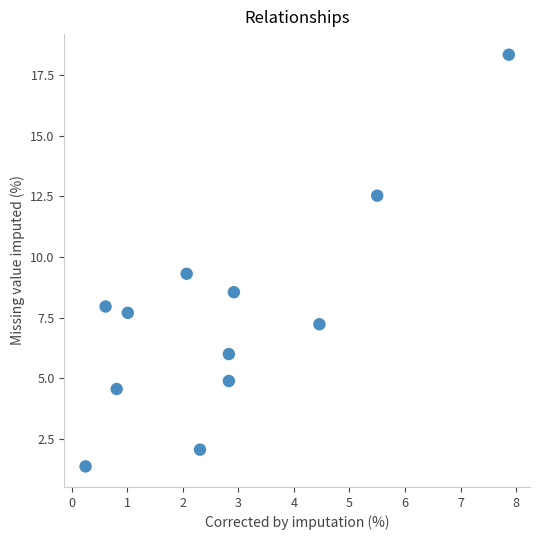

What is the average Y value?

7.5